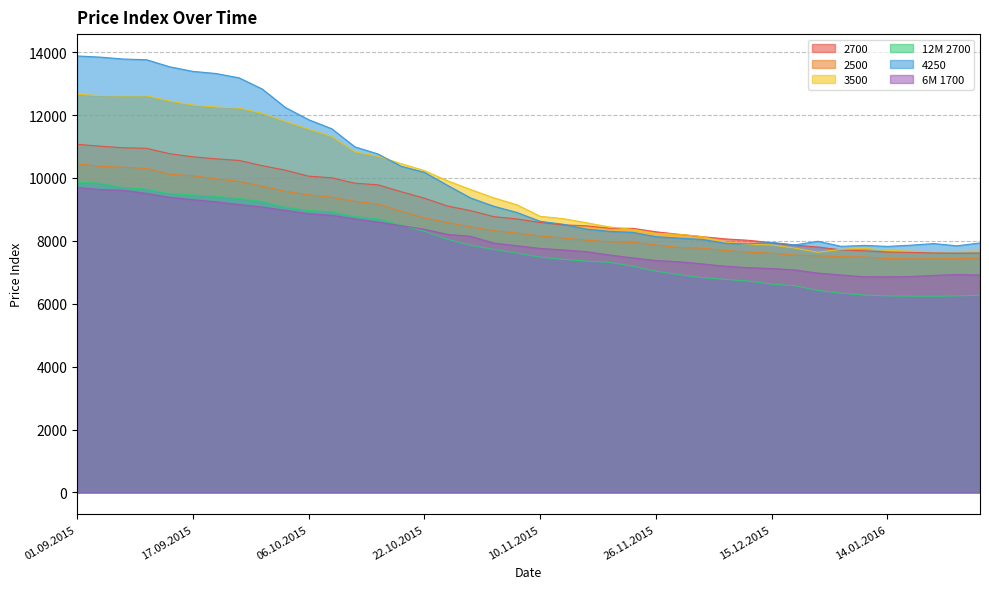

True or false: 4250 and 12M 2700 cross at least once.

False